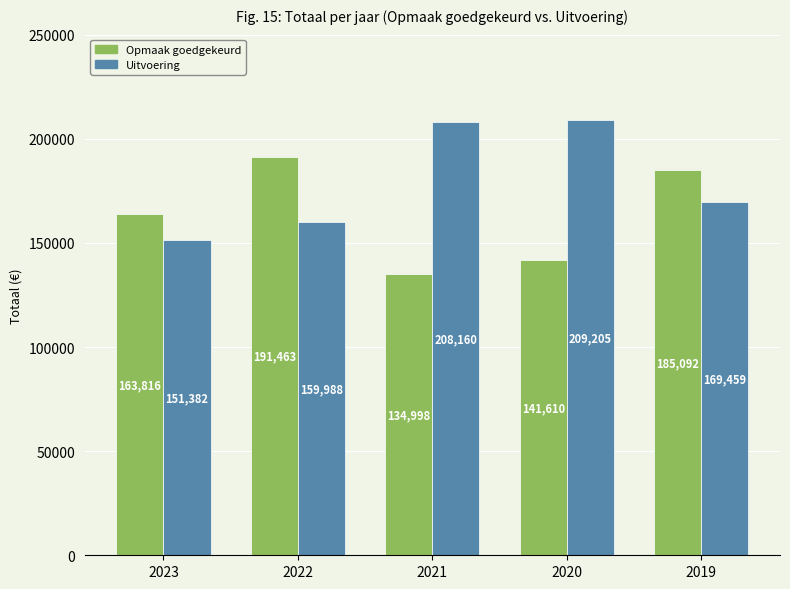

At 2023, list the series in order from smallest to largest.

Uitvoering, Opmaak goedgekeurd